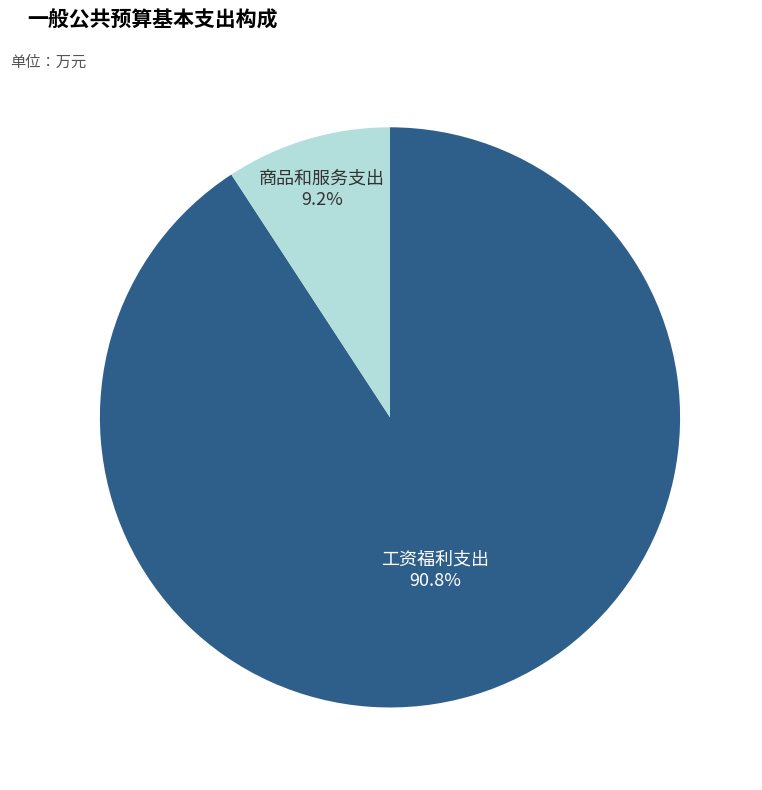

Which has a higher value, 工资福利支出 or 商品和服务支出?

工资福利支出